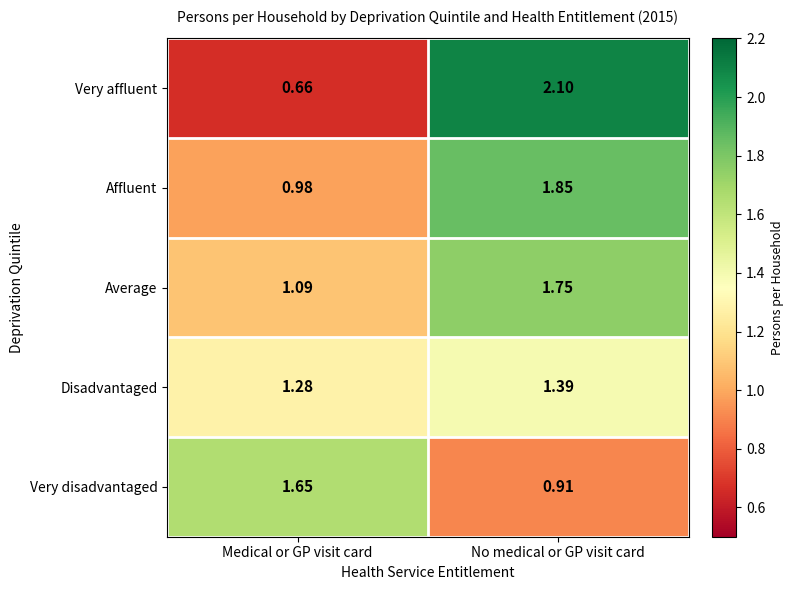

At which category is the sum across all series the highest?

No medical or GP visit card